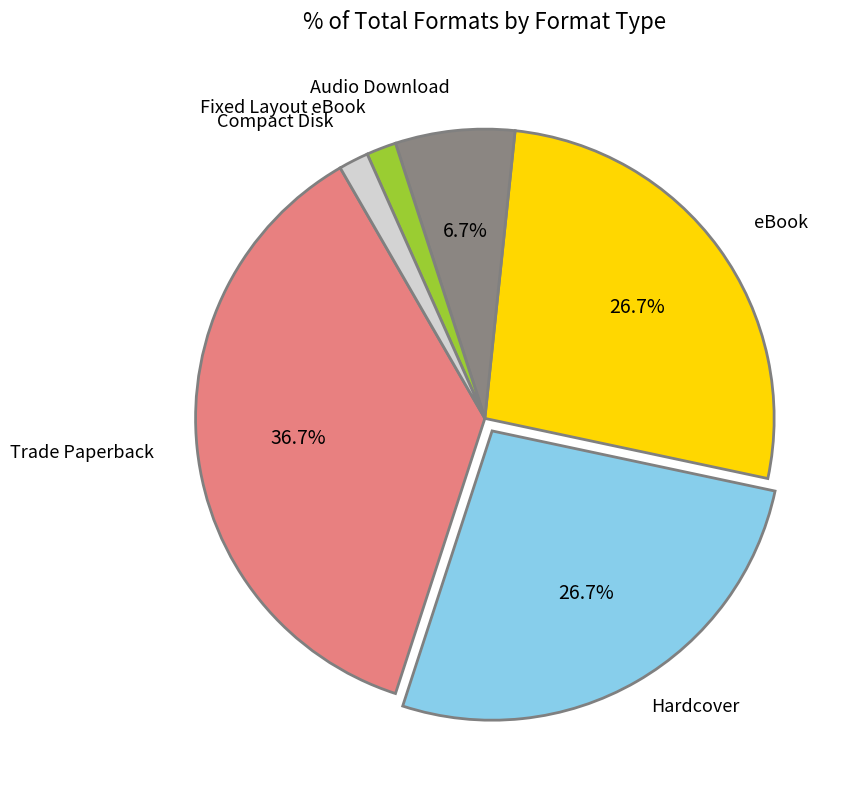

Between Audio Download and Trade Paperback, which is larger?

Trade Paperback